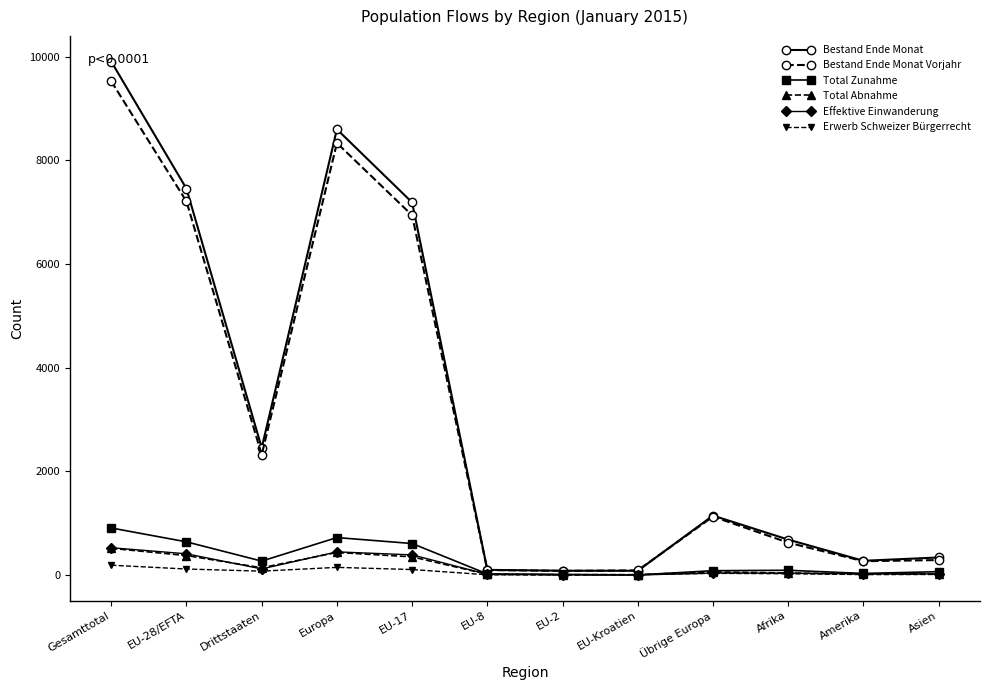

At which label is Bestand Ende Monat closest to 4993?

EU-17